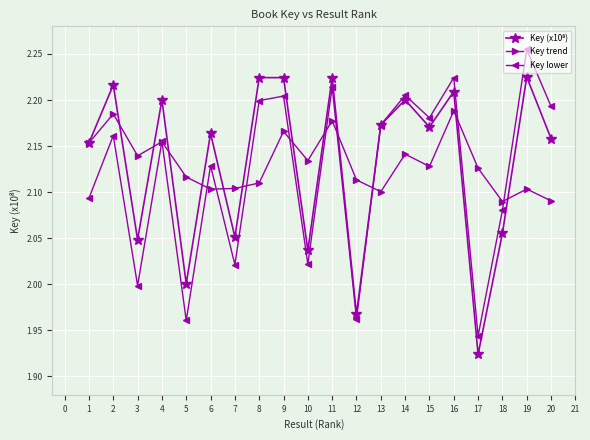

The Key lower series shows 2.9 at 4. True or false?

False